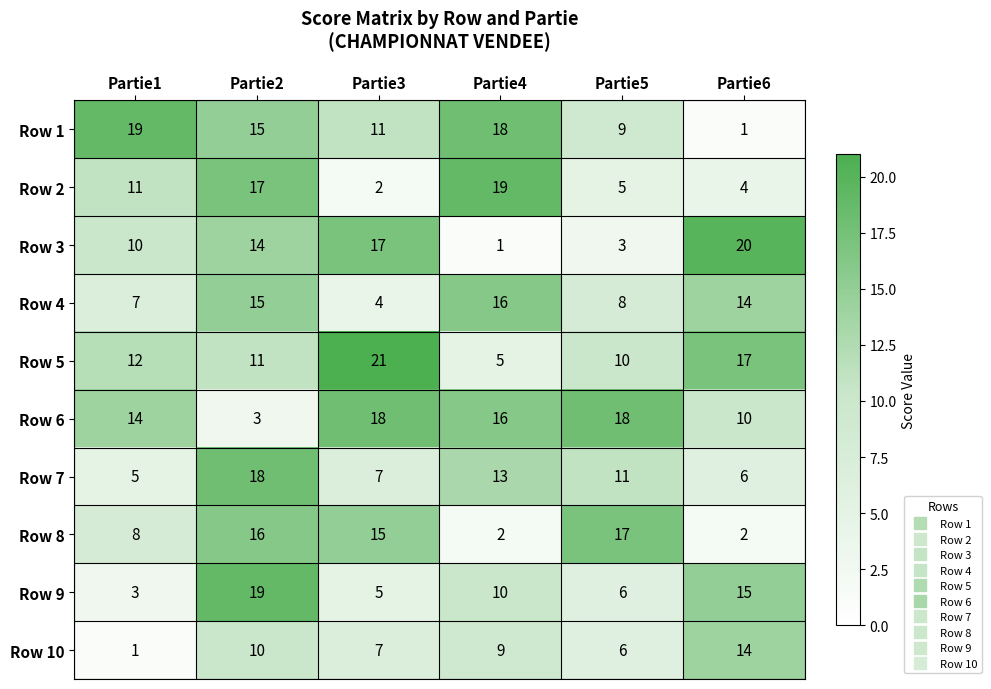

The value of Row 3 at Partie5 is 3. True or false?

True